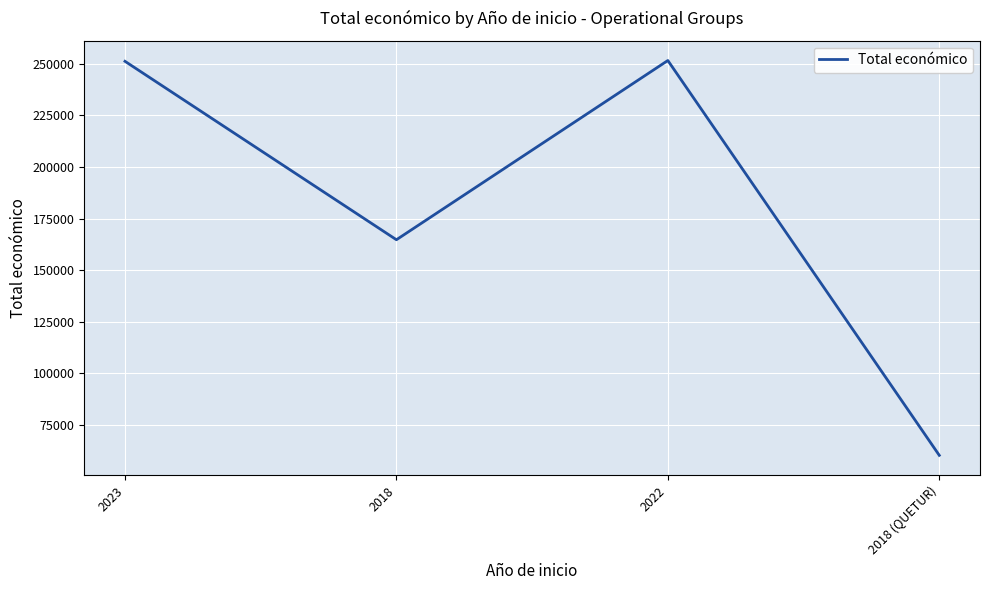

How many interior local peaks (higher than both neighbors) does the data have?

1